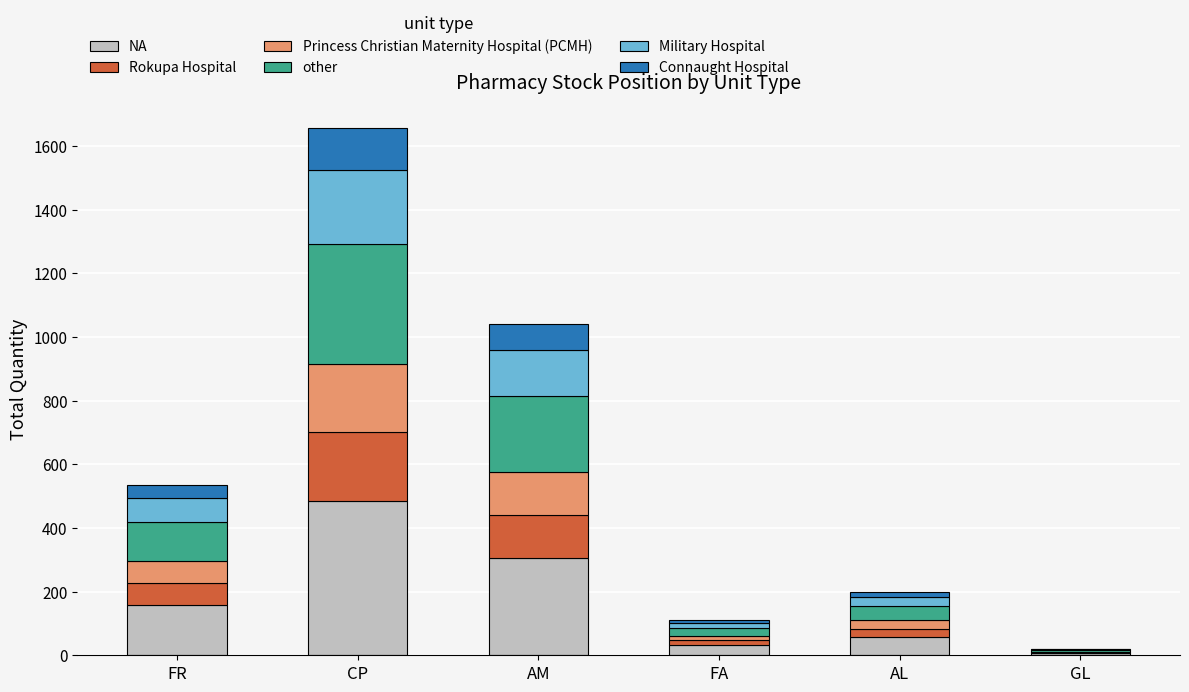

What is the maximum value for NA?

484.9